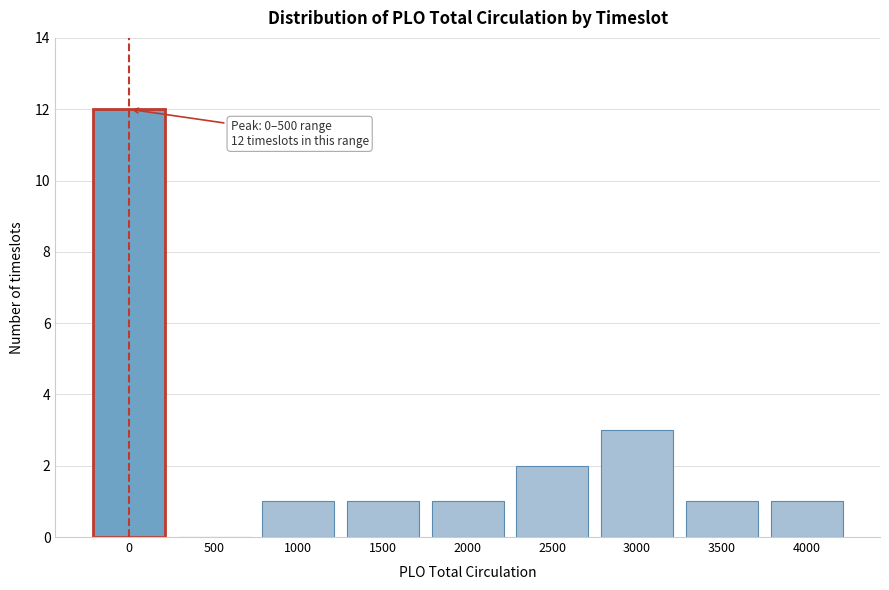

Reading right to left, extract all data points from this chart.

4000=1	3500=1	3000=3	2500=2	2000=1	1500=1	1000=1	500=0	0=12